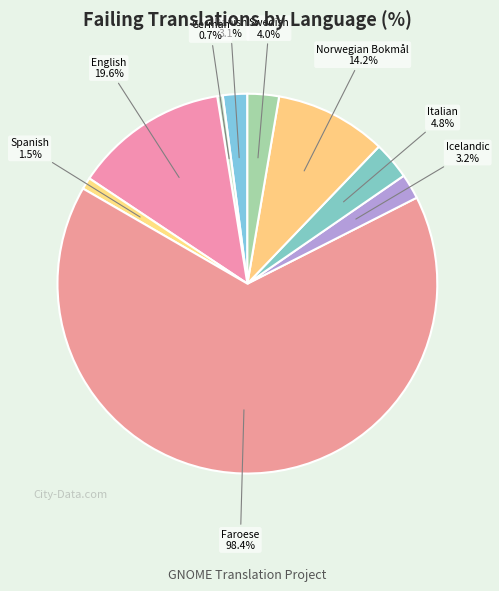

Is Norwegian Bokmål the majority of the pie?

No